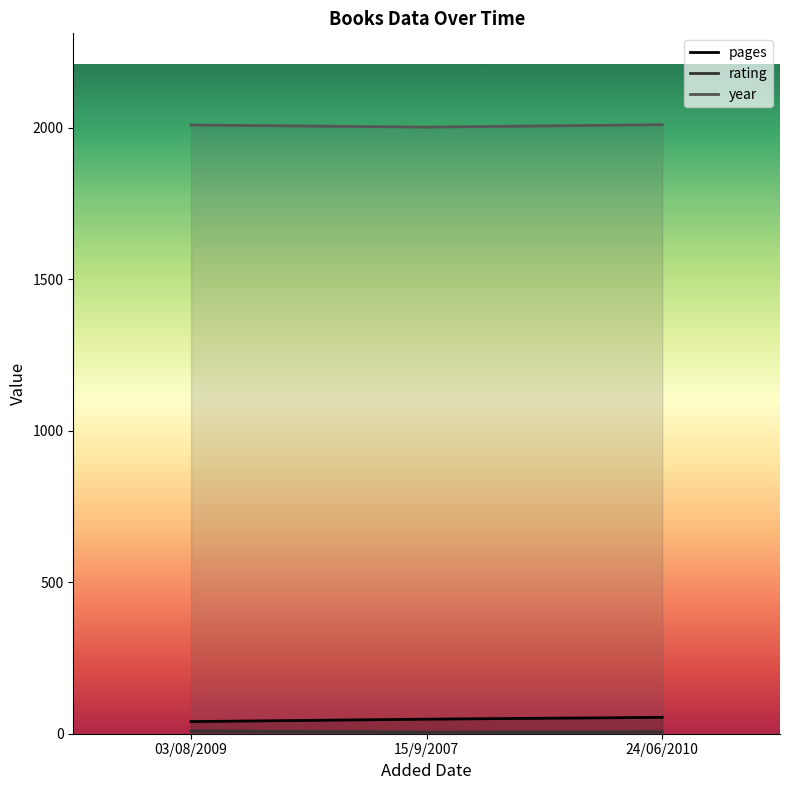

The year series shows 513 at 15/9/2007. True or false?

False